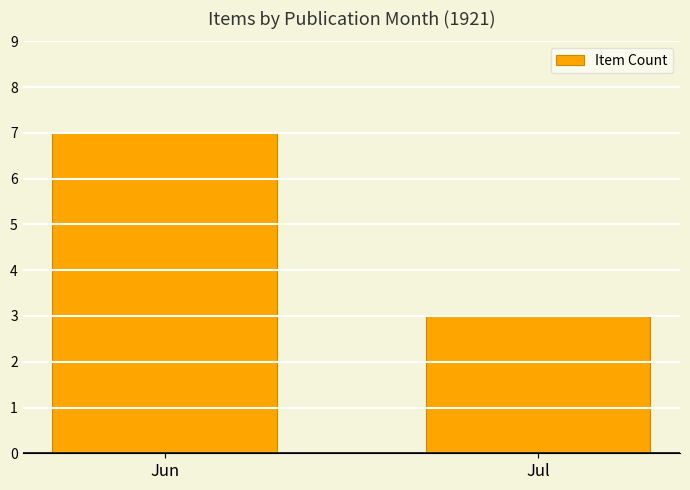

Which has a higher value, Jul or Jun?

Jun